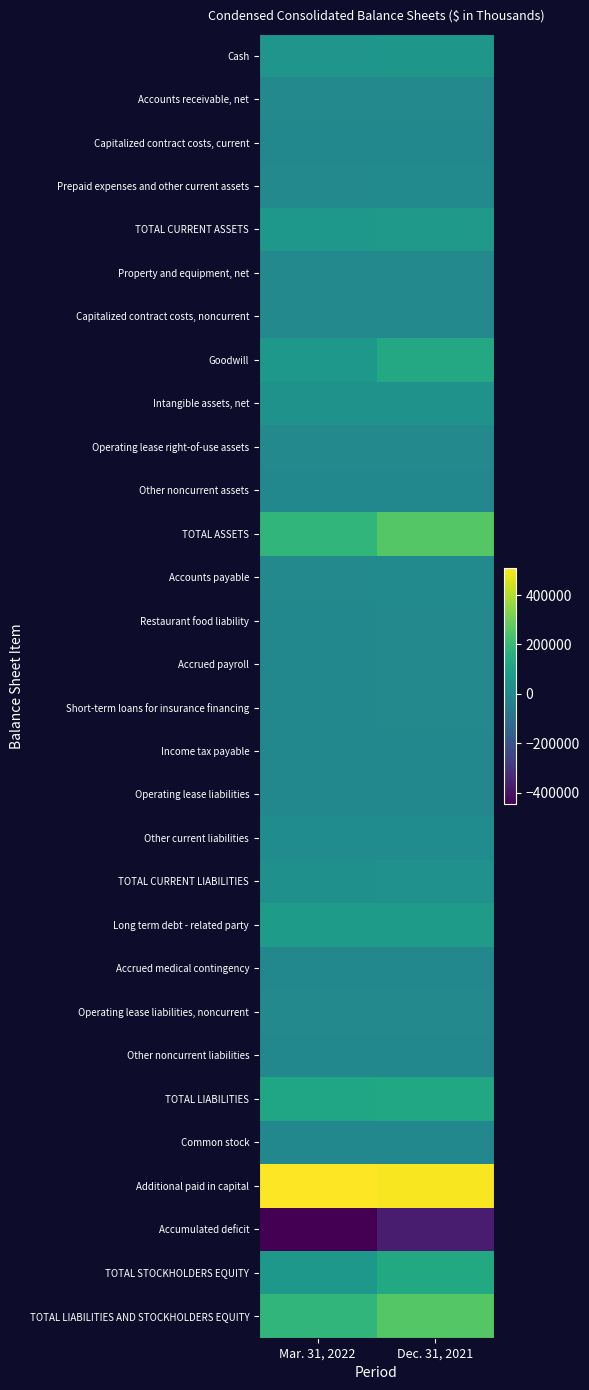

Reading left to right, transcribe all the data shown in this chart.

Cash: Mar. 31, 2022=54877	Dec. 31, 2021=60111
Accounts receivable, net: Mar. 31, 2022=3875	Dec. 31, 2021=3027
Capitalized contract costs, current: Mar. 31, 2022=1285	Dec. 31, 2021=1170
Prepaid expenses and other current assets: Mar. 31, 2022=5293	Dec. 31, 2021=8706
TOTAL CURRENT ASSETS: Mar. 31, 2022=65330	Dec. 31, 2021=73014
Property and equipment, net: Mar. 31, 2022=3137	Dec. 31, 2021=3763
Capitalized contract costs, noncurrent: Mar. 31, 2022=3346	Dec. 31, 2021=3183
Goodwill: Mar. 31, 2022=63434	Dec. 31, 2021=130624
Intangible assets, net: Mar. 31, 2022=43000	Dec. 31, 2021=43126
Operating lease right-of-use assets: Mar. 31, 2022=3901	Dec. 31, 2021=4327
Other noncurrent assets: Mar. 31, 2022=999	Dec. 31, 2021=1070
TOTAL ASSETS: Mar. 31, 2022=183147	Dec. 31, 2021=259107
Accounts payable: Mar. 31, 2022=5985	Dec. 31, 2021=7018
Restaurant food liability: Mar. 31, 2022=2591	Dec. 31, 2021=3327
Accrued payroll: Mar. 31, 2022=1446	Dec. 31, 2021=2988
Short-term loans for insurance financing: Mar. 31, 2022=1293	Dec. 31, 2021=3142
Income tax payable: Mar. 31, 2022=90	Dec. 31, 2021=74
Operating lease liabilities: Mar. 31, 2022=1420	Dec. 31, 2021=1581
Other current liabilities: Mar. 31, 2022=20055	Dec. 31, 2021=19309
TOTAL CURRENT LIABILITIES: Mar. 31, 2022=32880	Dec. 31, 2021=37439
Long term debt - related party: Mar. 31, 2022=82284	Dec. 31, 2021=81977
Accrued medical contingency: Mar. 31, 2022=0	Dec. 31, 2021=53
Operating lease liabilities, noncurrent: Mar. 31, 2022=2745	Dec. 31, 2021=3034
Other noncurrent liabilities: Mar. 31, 2022=59	Dec. 31, 2021=2115
TOTAL LIABILITIES: Mar. 31, 2022=117968	Dec. 31, 2021=124618
Common stock: Mar. 31, 2022=15	Dec. 31, 2021=15
Additional paid in capital: Mar. 31, 2022=511515	Dec. 31, 2021=503609
Accumulated deficit: Mar. 31, 2022=-446351	Dec. 31, 2021=-369135
TOTAL STOCKHOLDERS EQUITY: Mar. 31, 2022=65179	Dec. 31, 2021=134489
TOTAL LIABILITIES AND STOCKHOLDERS EQUITY: Mar. 31, 2022=183147	Dec. 31, 2021=259107